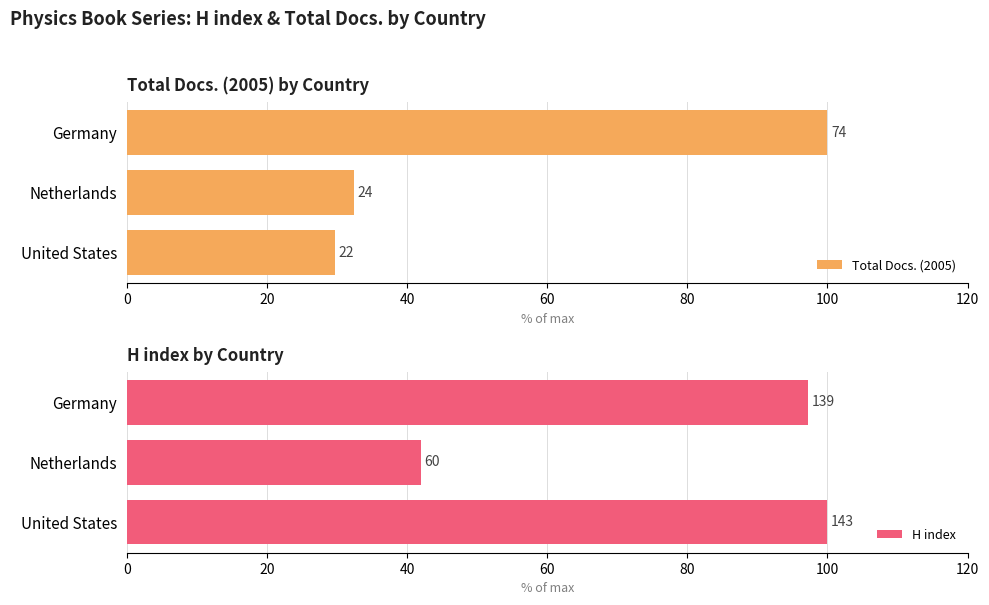

What is the value of the H index bar at the 2nd from the left?

42.0